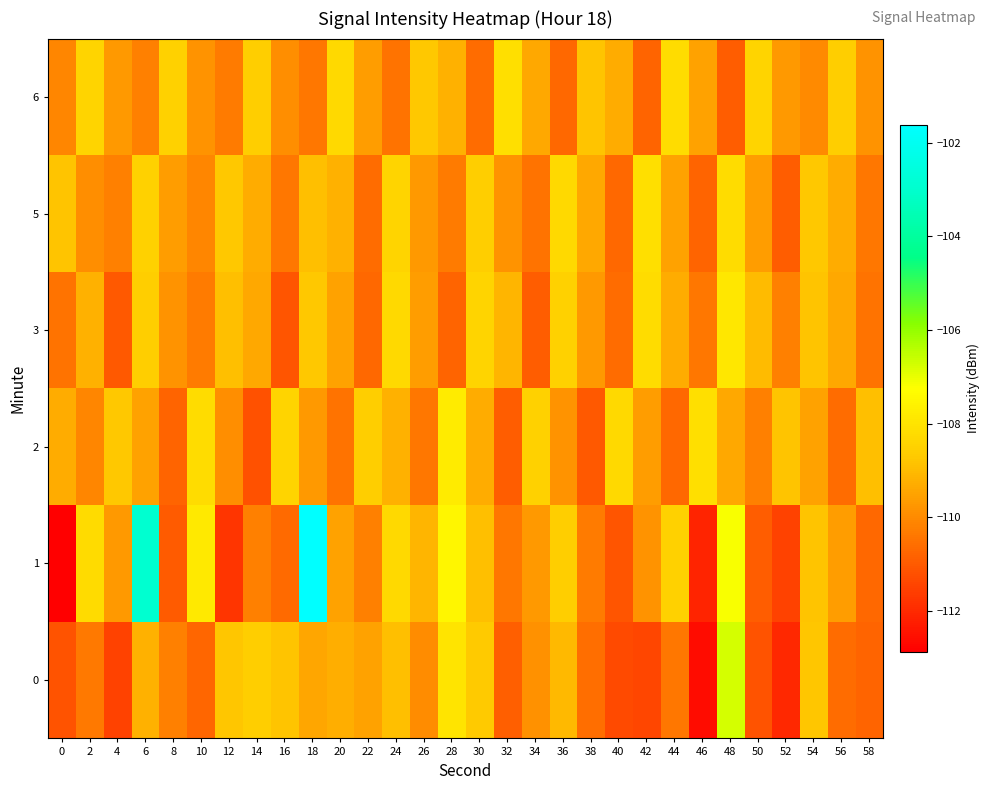

Which series has the largest total across all categories?

1